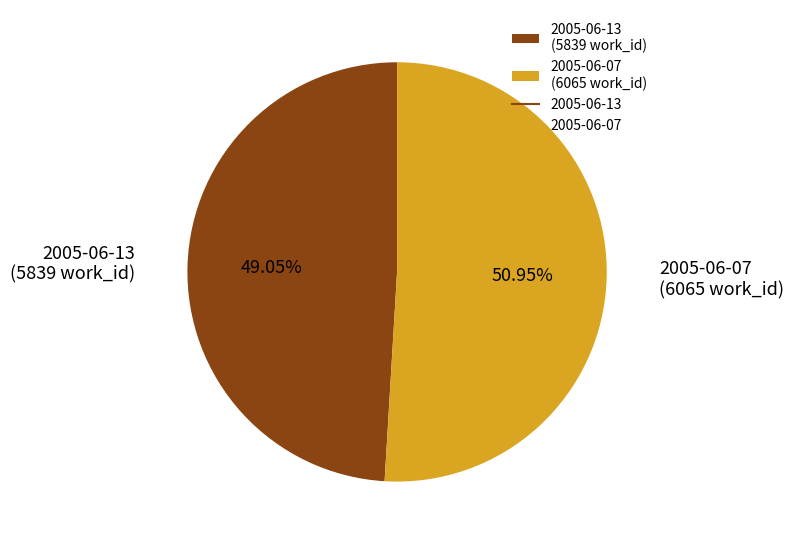

To the nearest percent, what is the combined percentage of 2005-06-07 and 2005-06-13?

100%